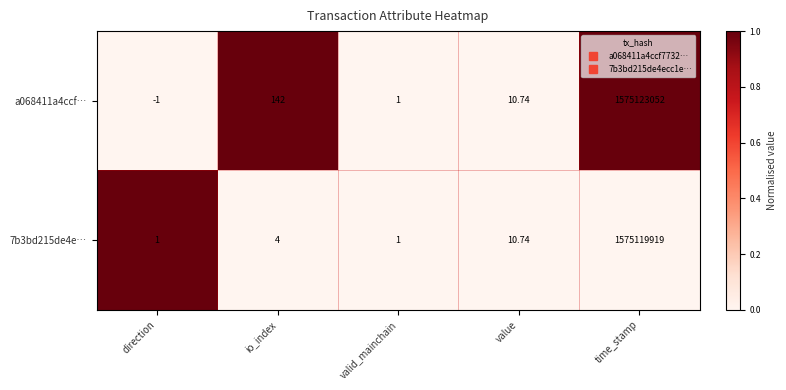

Which series has the widest spread of values?

a068411a4ccf…